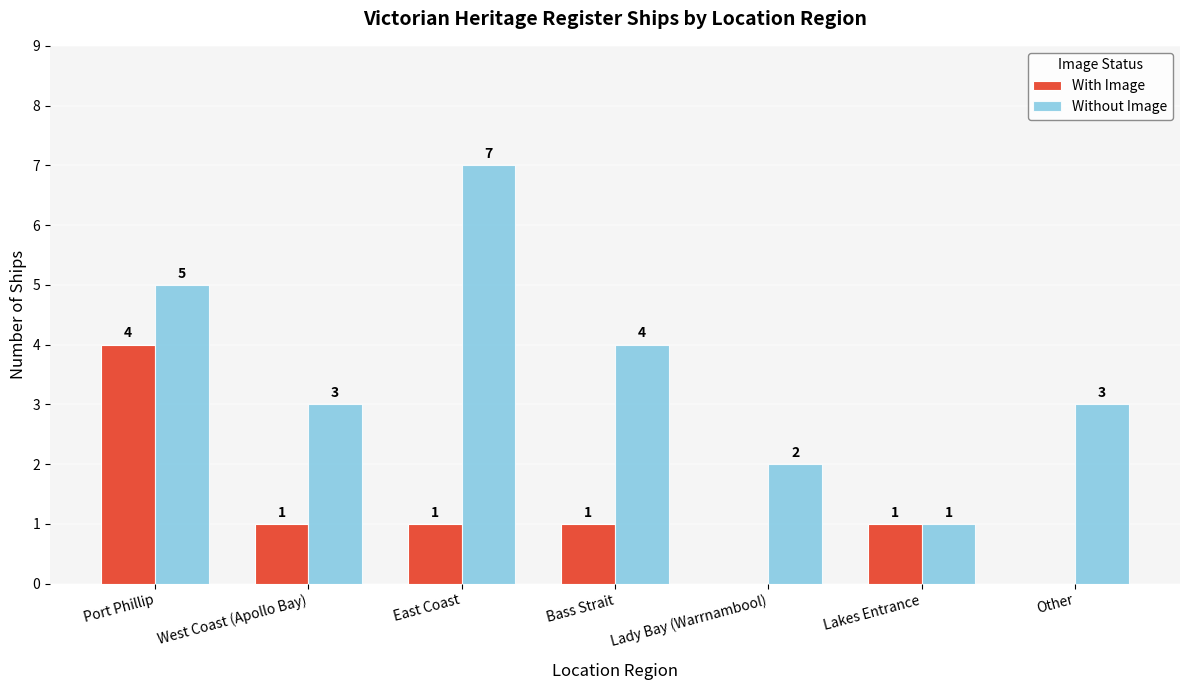

What is the difference between the With Image values at Bass Strait and Other?

1